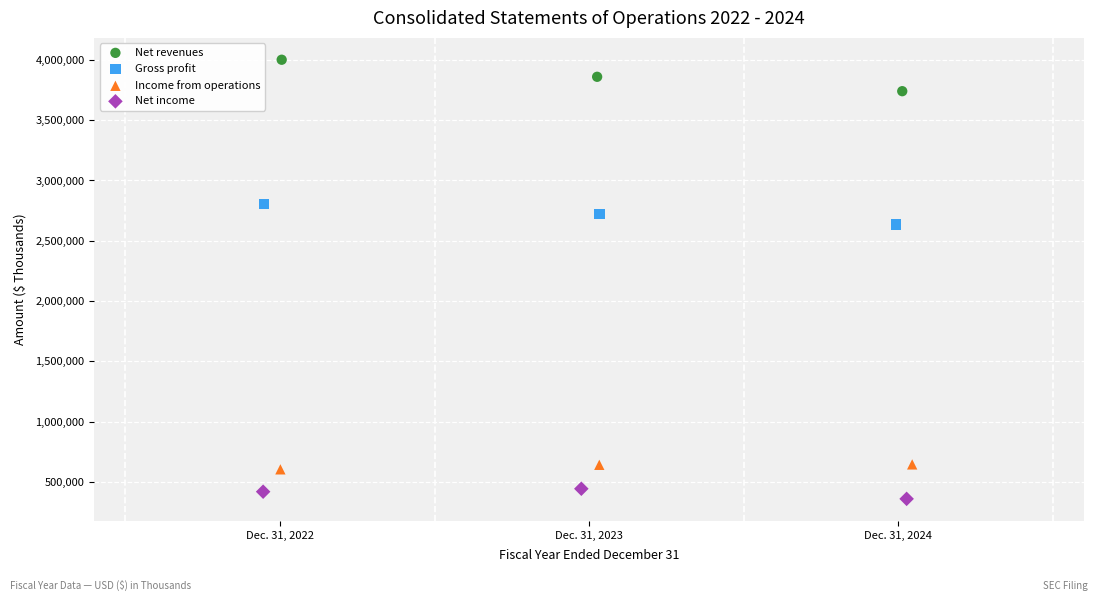

Which series reaches the minimum Y coordinate?

Net income